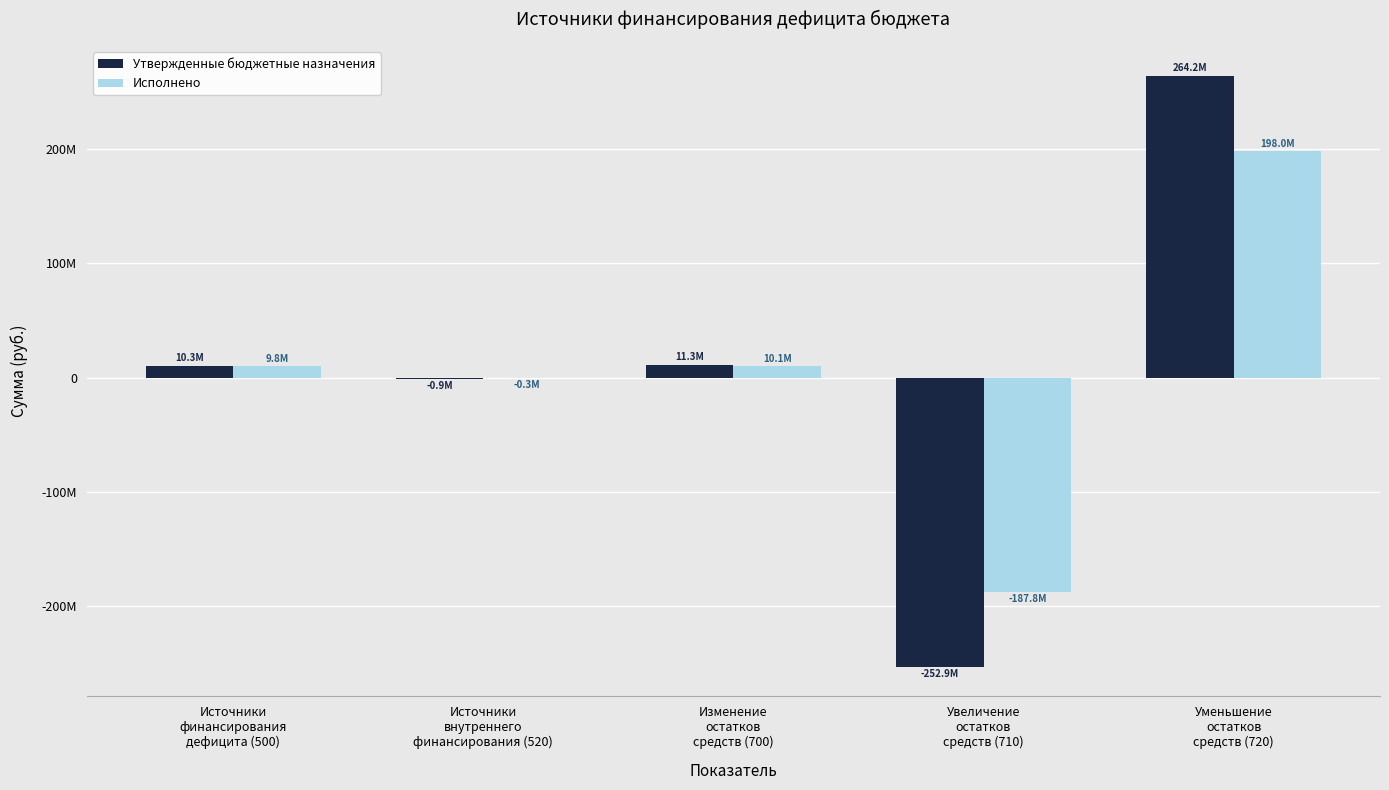

What are all the series names shown in the legend?

Утвержденные бюджетные назначения, Исполнено